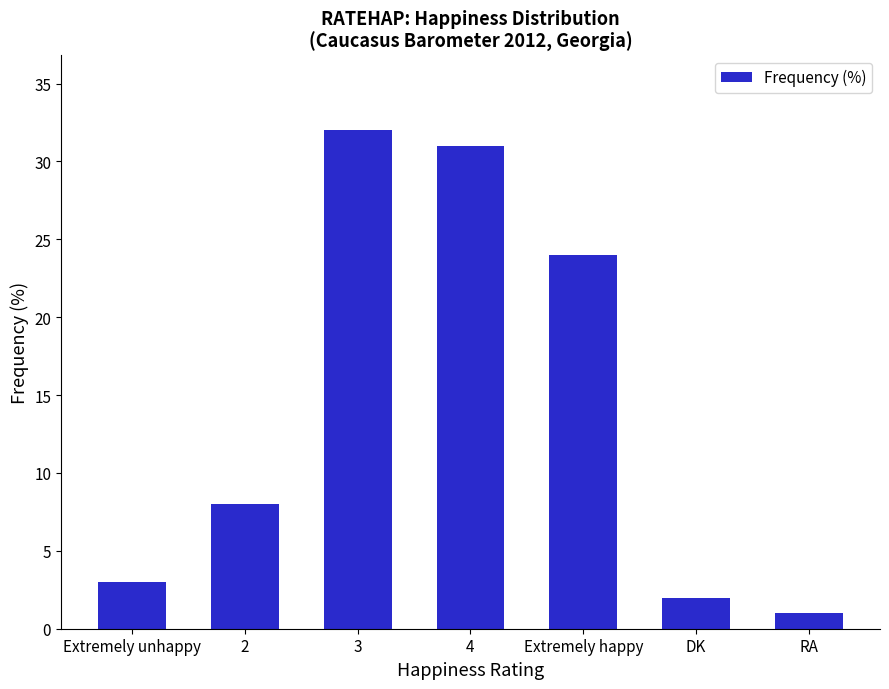

Rank the categories by value from highest to lowest.

3, 4, Extremely happy, 2, Extremely unhappy, DK, RA